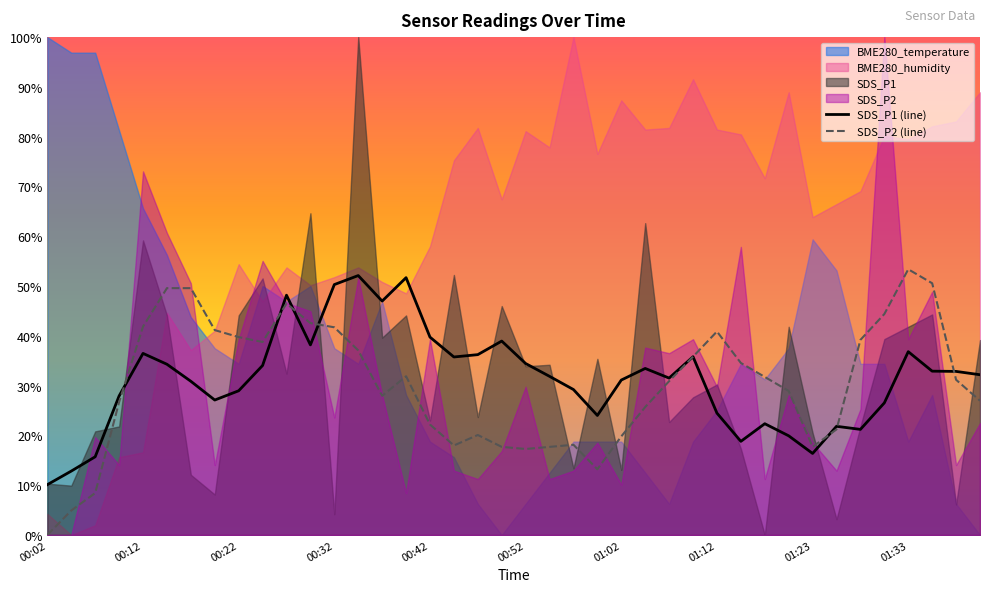

What is the maximum value for SDS_P1 (line)?

52.1